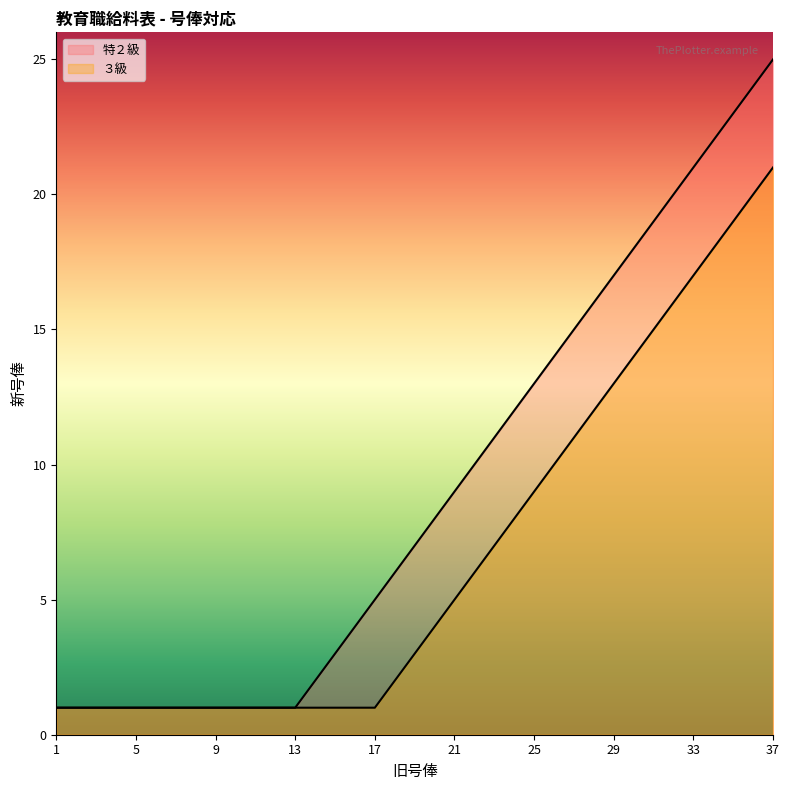

Is the value of 特２級 at 32 greater than the value of ３級 at 6?

Yes